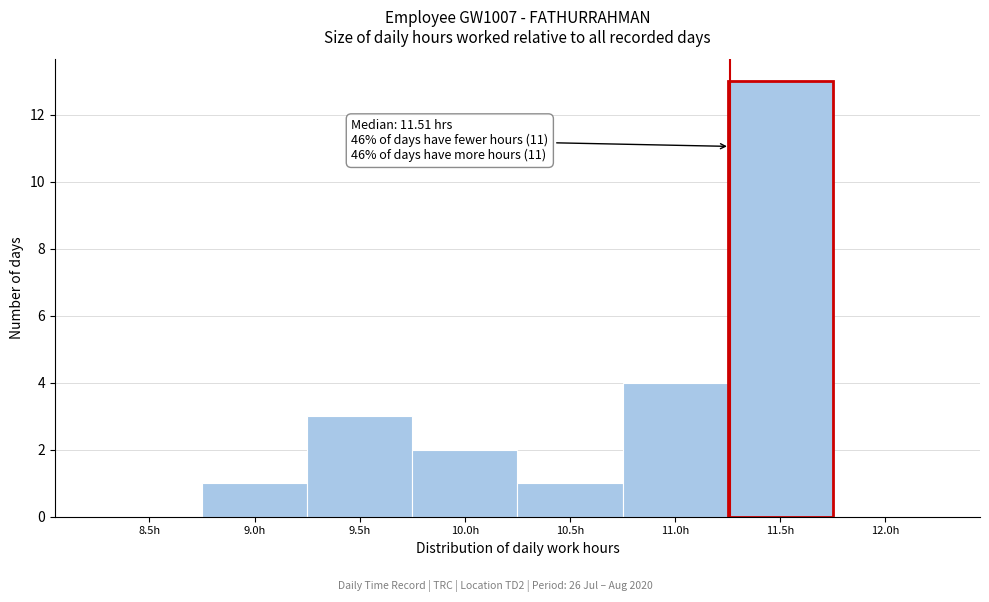

Reading left to right, what are all the values shown in this chart?

8.5h=0	9.0h=1	9.5h=3	10.0h=2	10.5h=1	11.0h=4	11.5h=13	12.0h=0